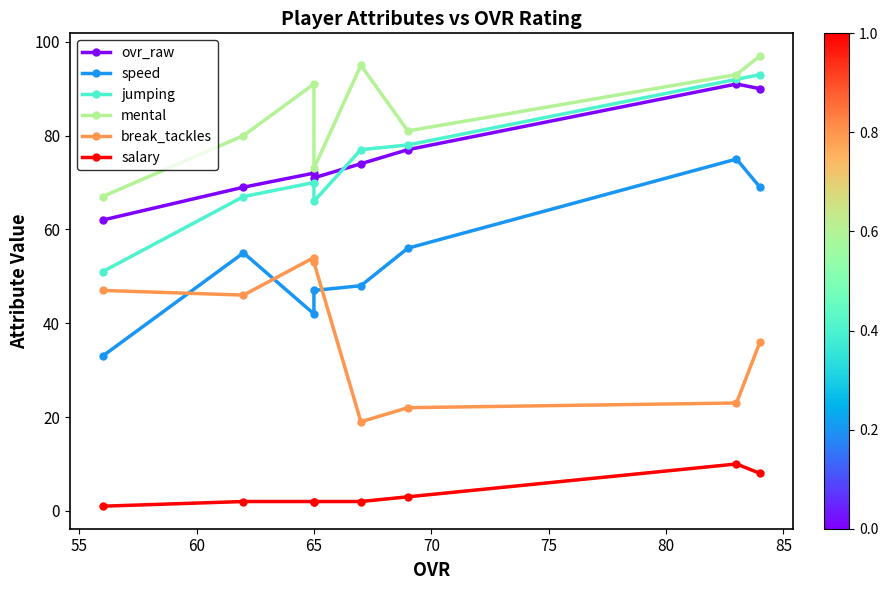

What is the smallest value displayed?

1